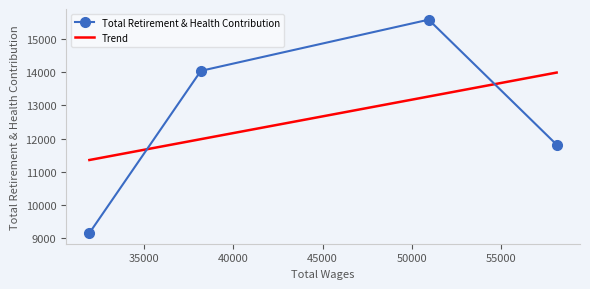

Is it true that the value at 38183.0 is 3729?

False